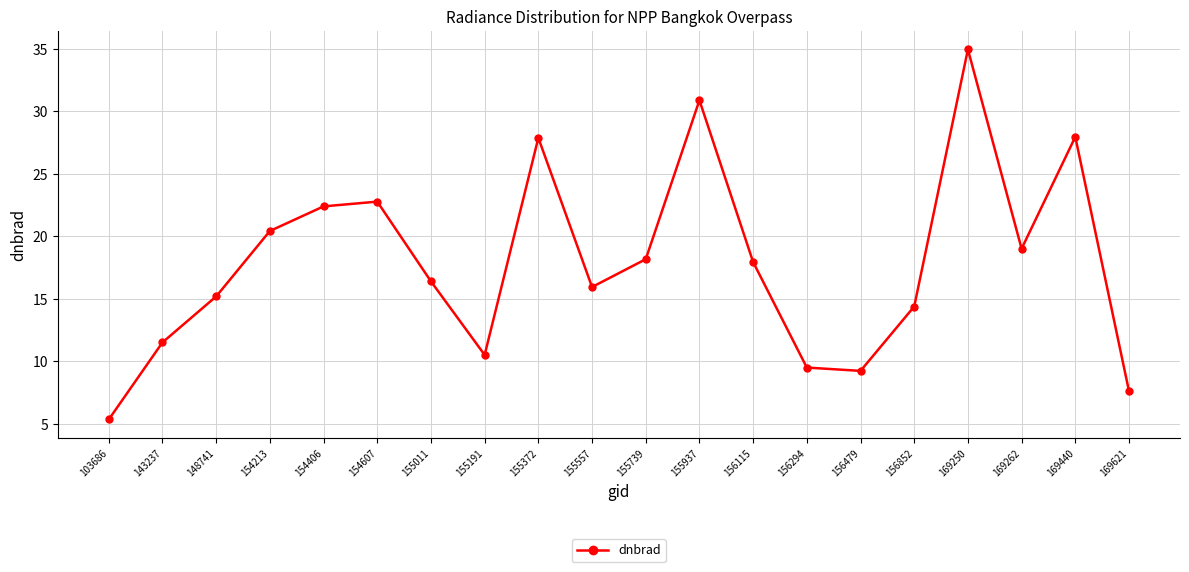

Approximately how many times larger is the value at 156294 compared to 154213?

0.5